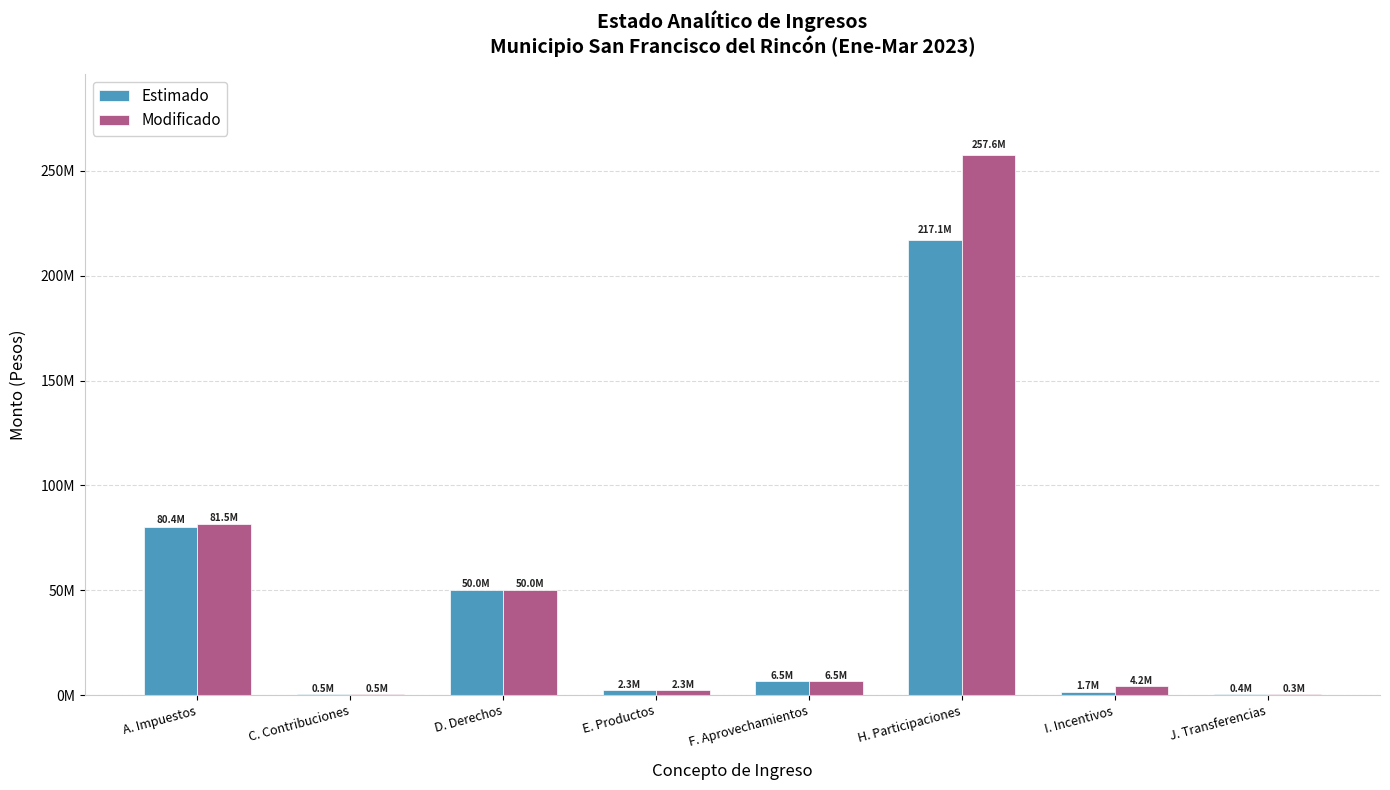

Which category has the lowest value in the Estimado series?

J. Transferencias